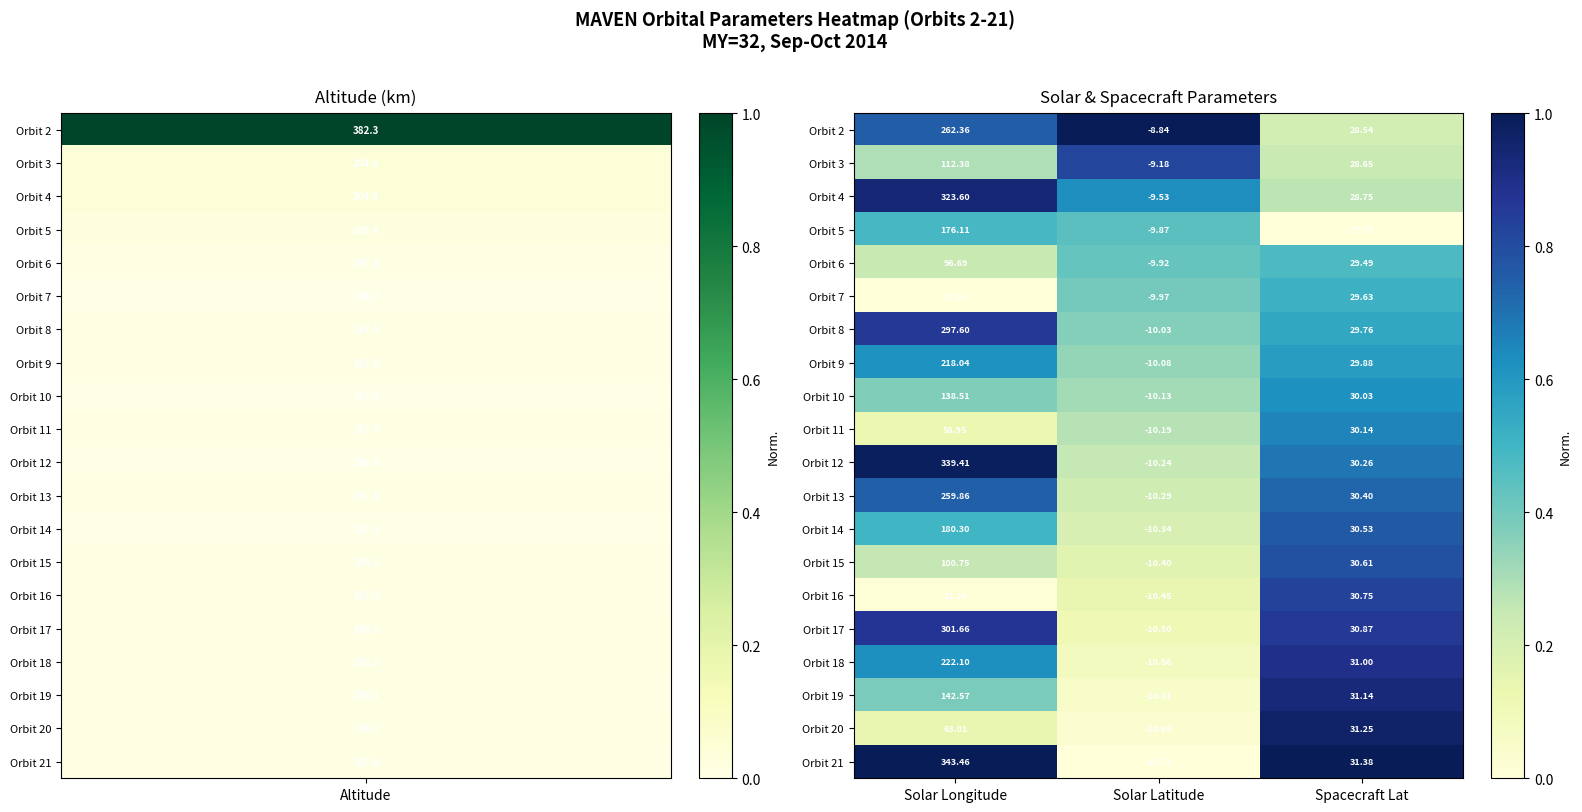

Where does the Orbit 15 series first go above 30?

Solar Longitude